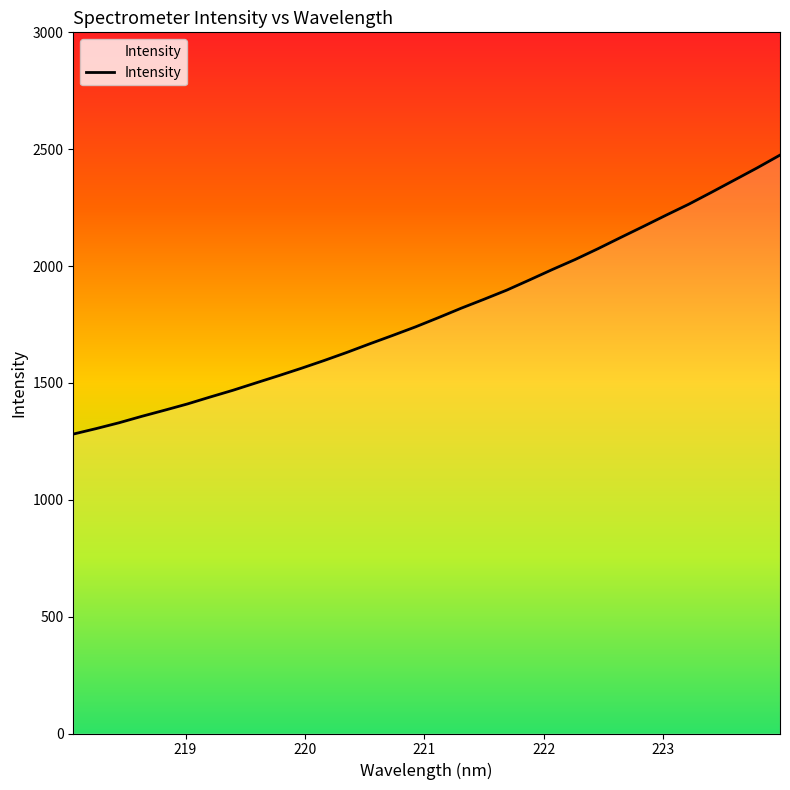

What is the average value?

1801.1